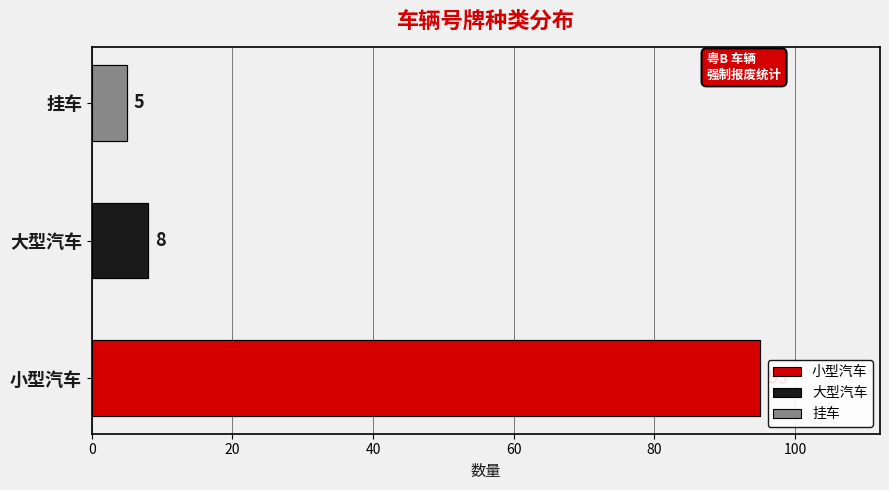

How many data points are less than 8?

1